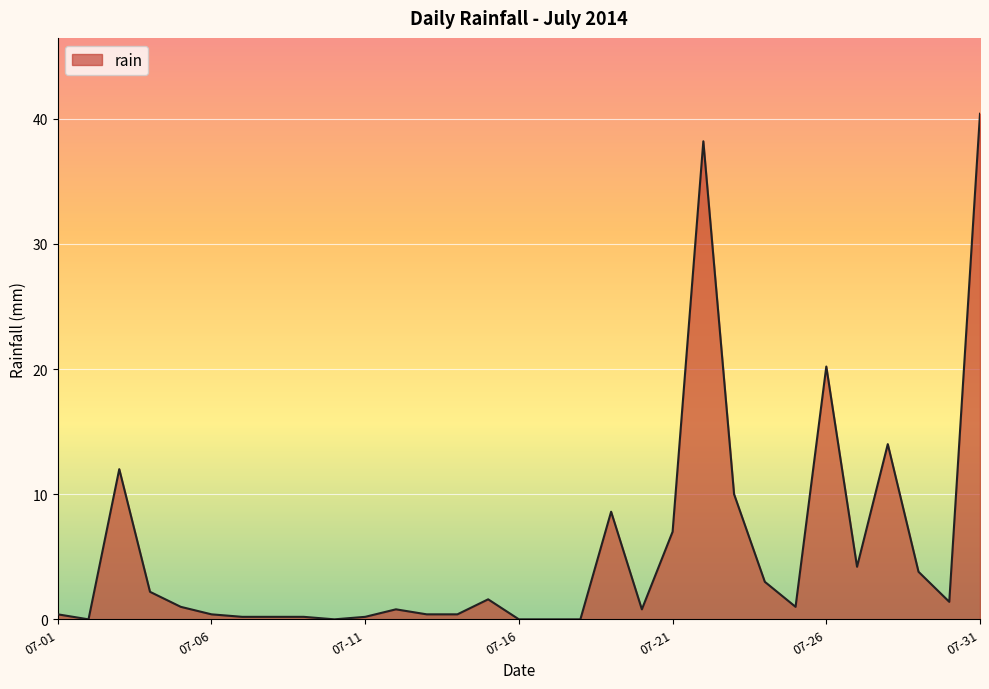

Reading left to right, what are all the values shown in this chart?

0.4	0.0	12.0	2.2	1.0	0.4	0.2	0.2	0.2	0.0	0.2	0.8	0.4	0.4	1.6	0.0	0.0	0.0	8.6	0.8	7.0	38.2	10.0	3.0	1.0	20.2	4.2	14.0	3.8	1.4	40.4